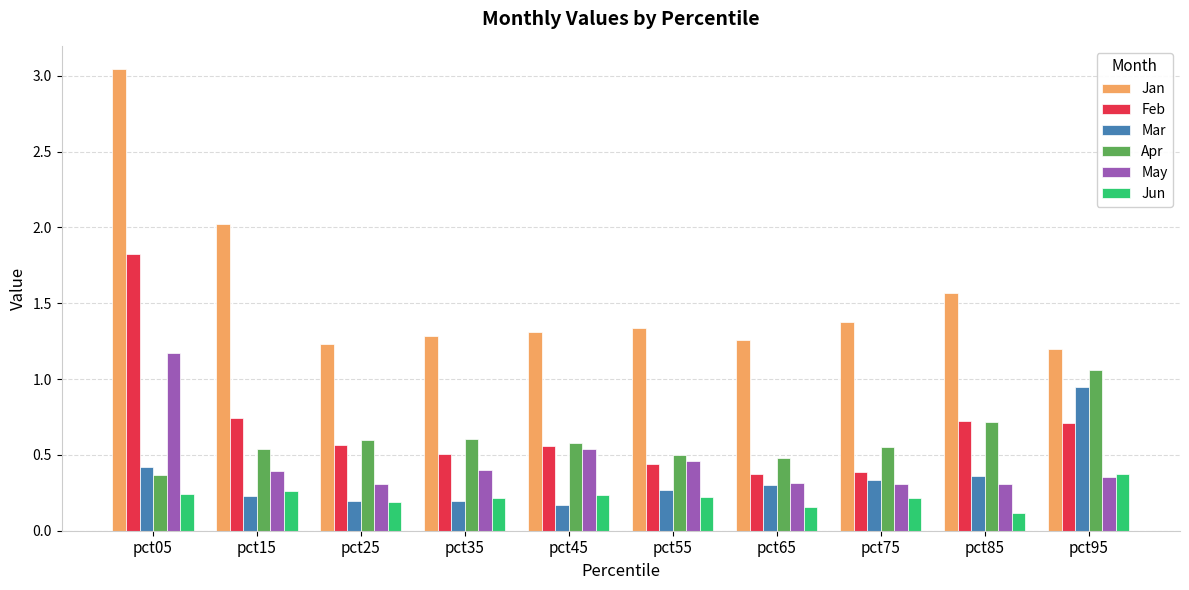

What is the difference between the maximum and minimum values in the Jan series?

1.8